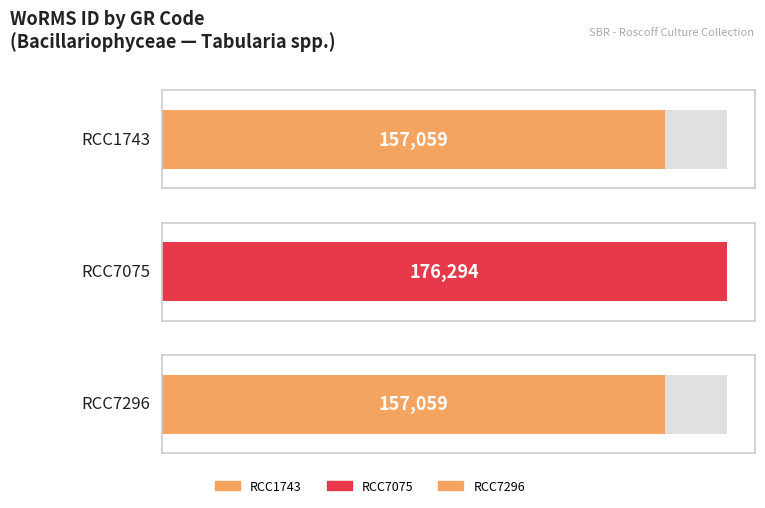

What is the average value?

163471